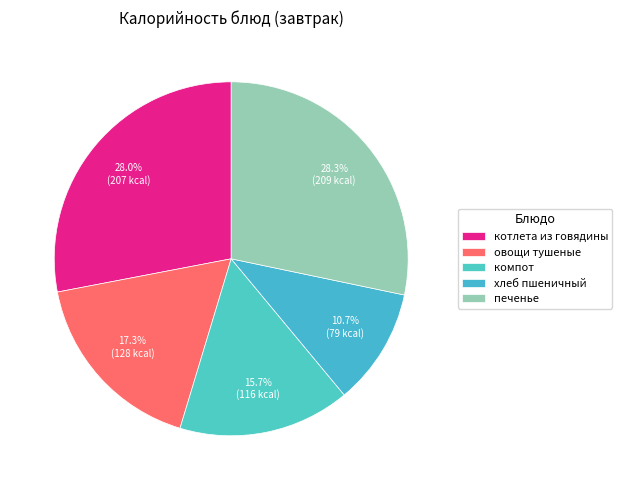

Rank the categories by value from highest to lowest.

печенье, котлета из говядины, овощи тушеные, компот, хлеб пшеничный